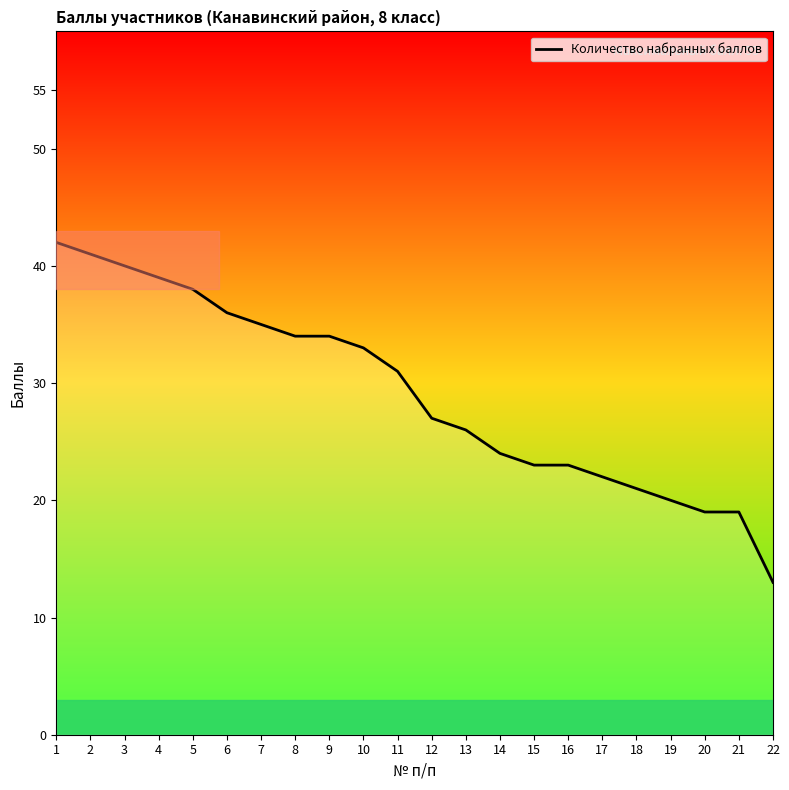

How many lines are shown in the chart?

1